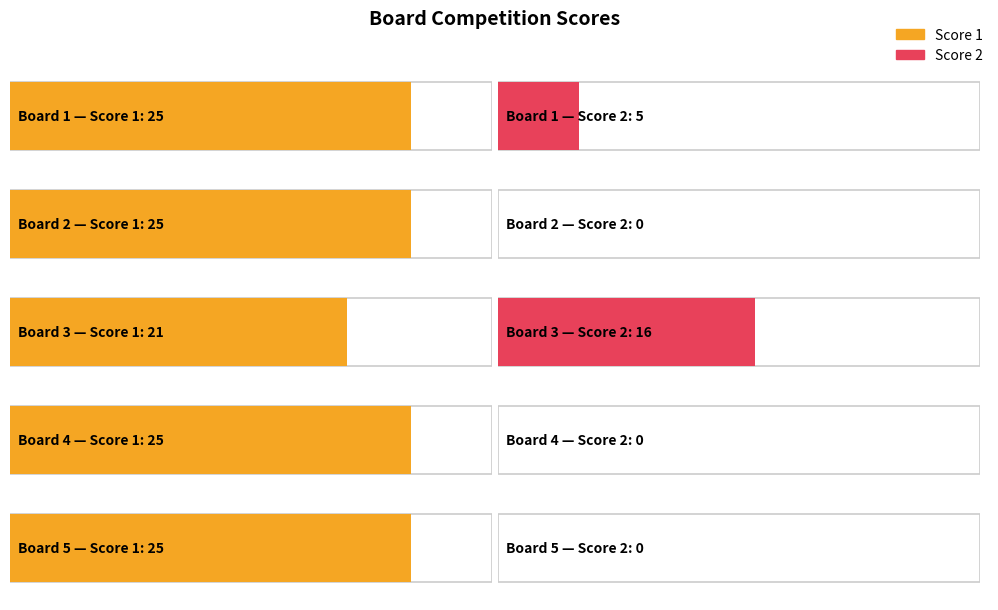

Reading left to right, what are all the values shown in this chart?

Score 1: 1=25	2=25	3=21	4=25	5=25
Score 2: 1=5	2=0	3=16	4=0	5=0